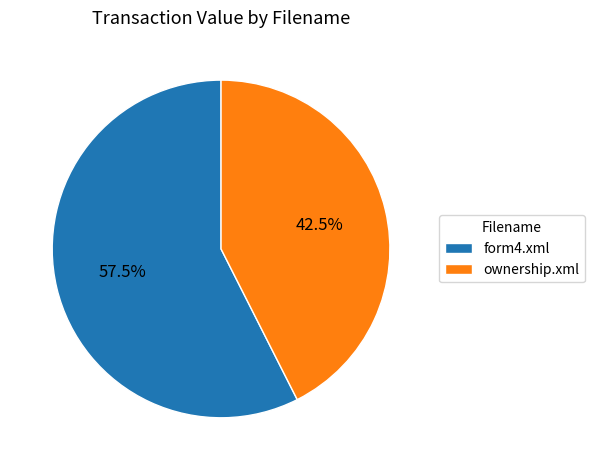

Combined, what portion of the pie is ownership.xml and form4.xml?

100.0%